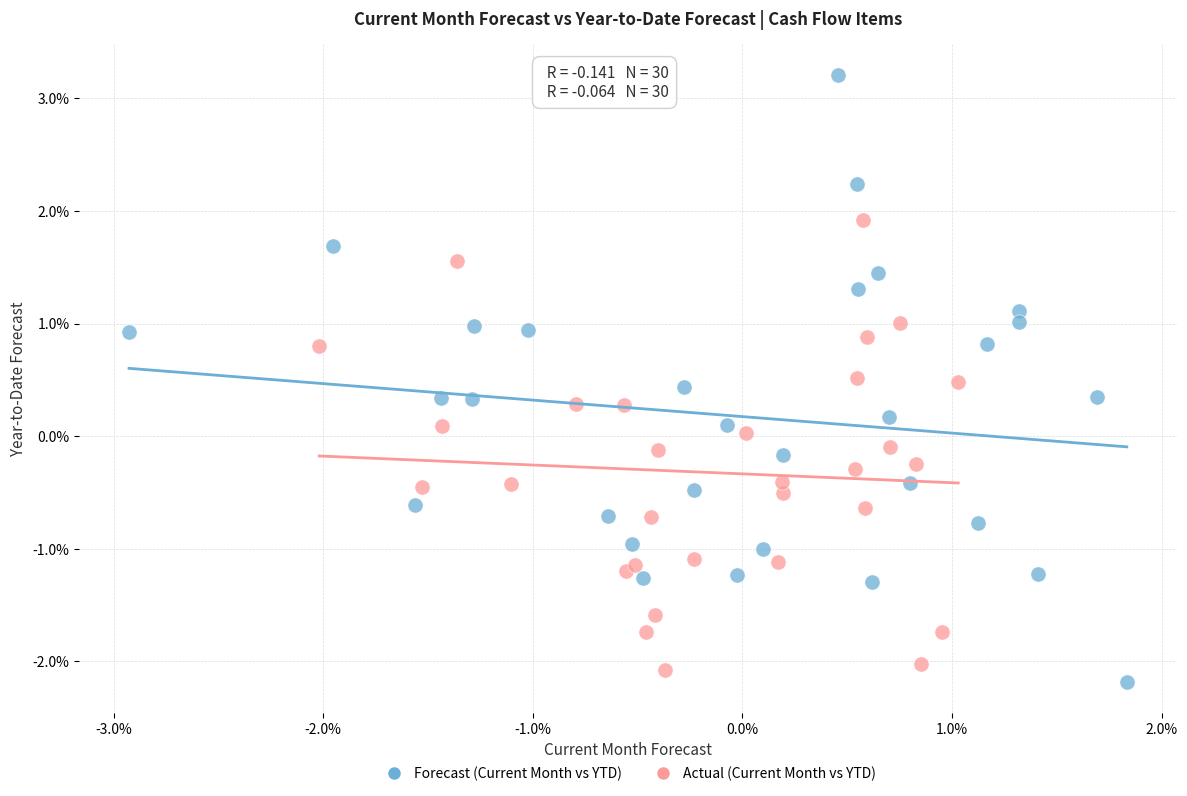

Which series contains the highest Y value?

Forecast (Current Month vs YTD)